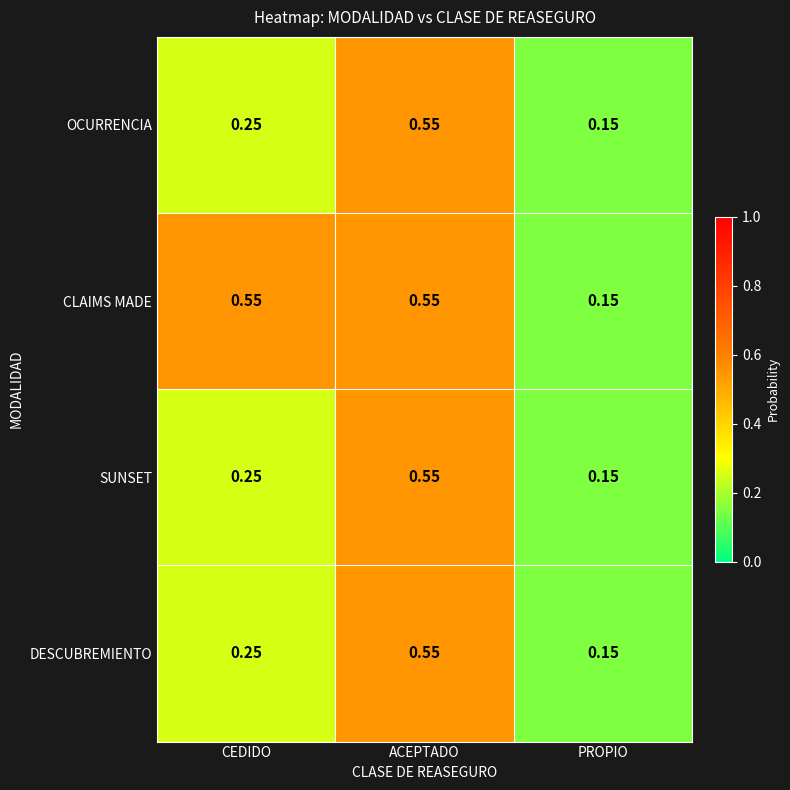

Rank the categories by DESCUBREMIENTO value from highest to lowest.

ACEPTADO, CEDIDO, PROPIO